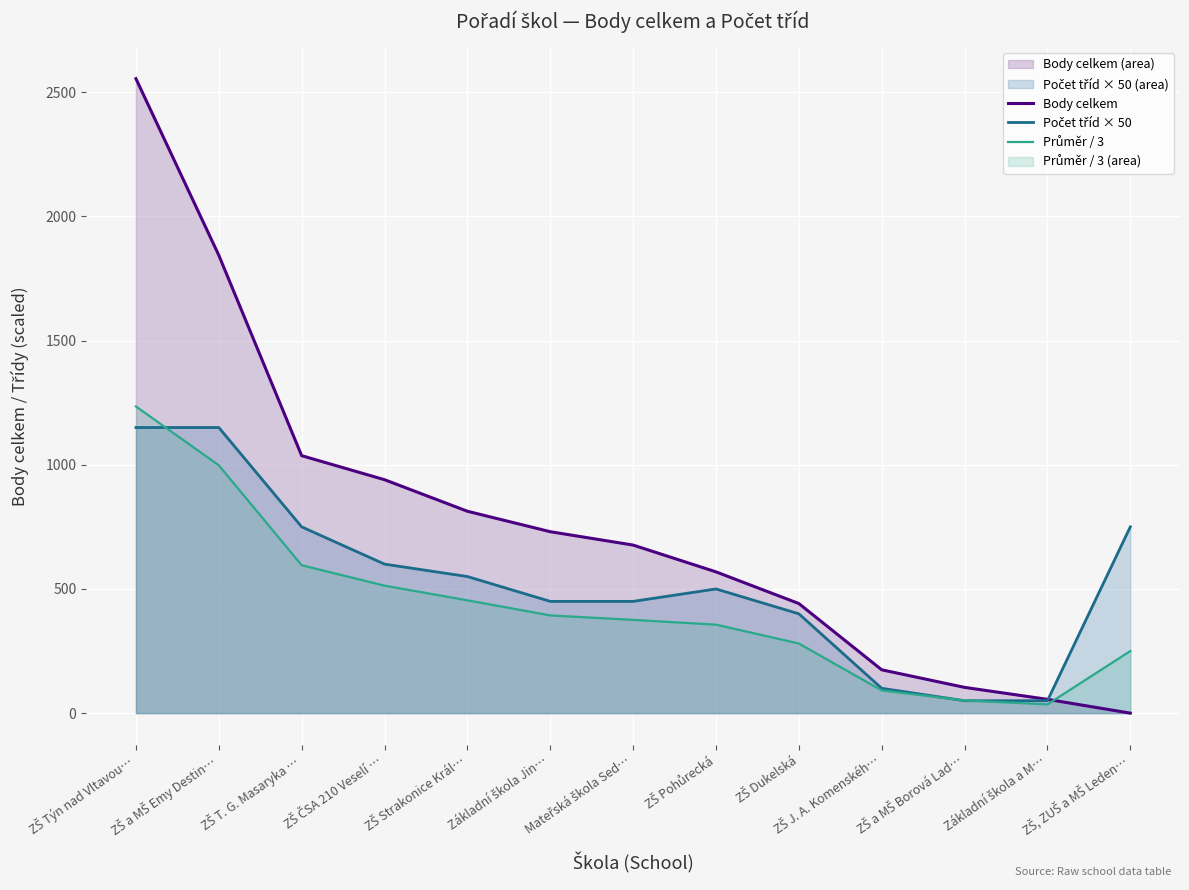

In Průměr / 3, how many points are lower than both neighbors (excluding endpoints)?

1